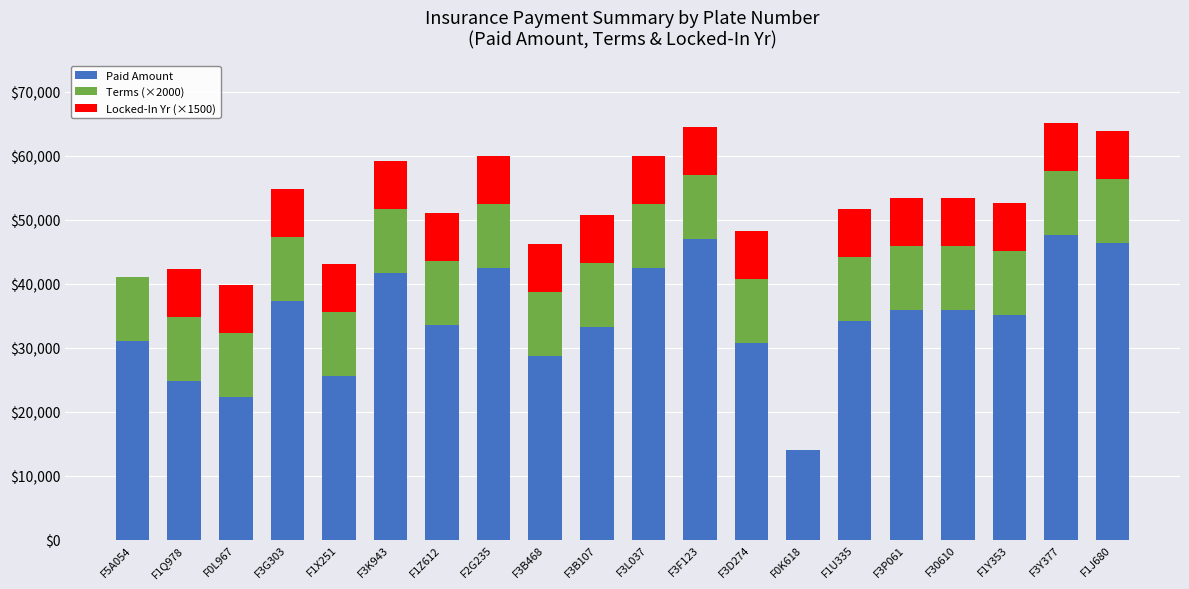

The value of Paid Amount at F3P061 is 63208.4. True or false?

False